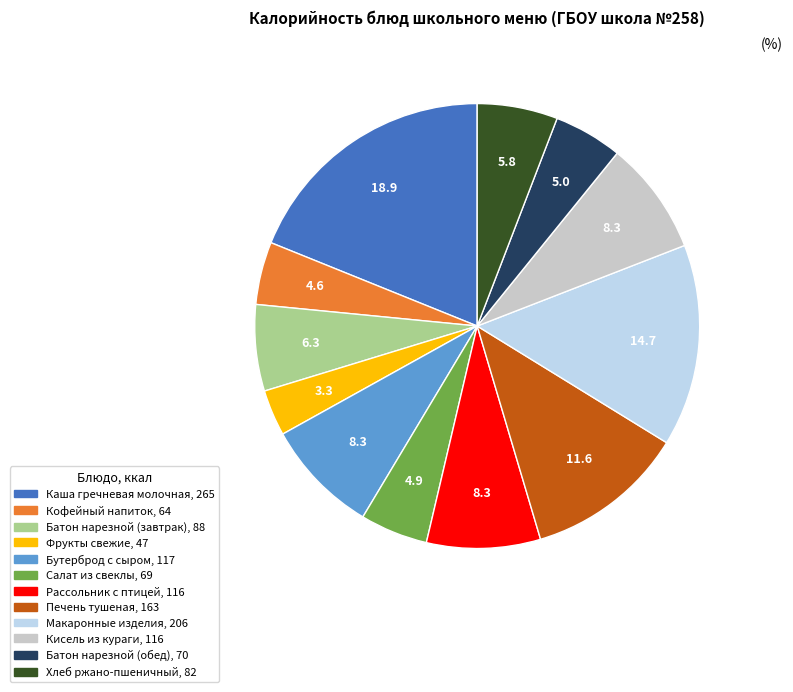

What is the smallest slice in the pie chart?

Фрукты свежие